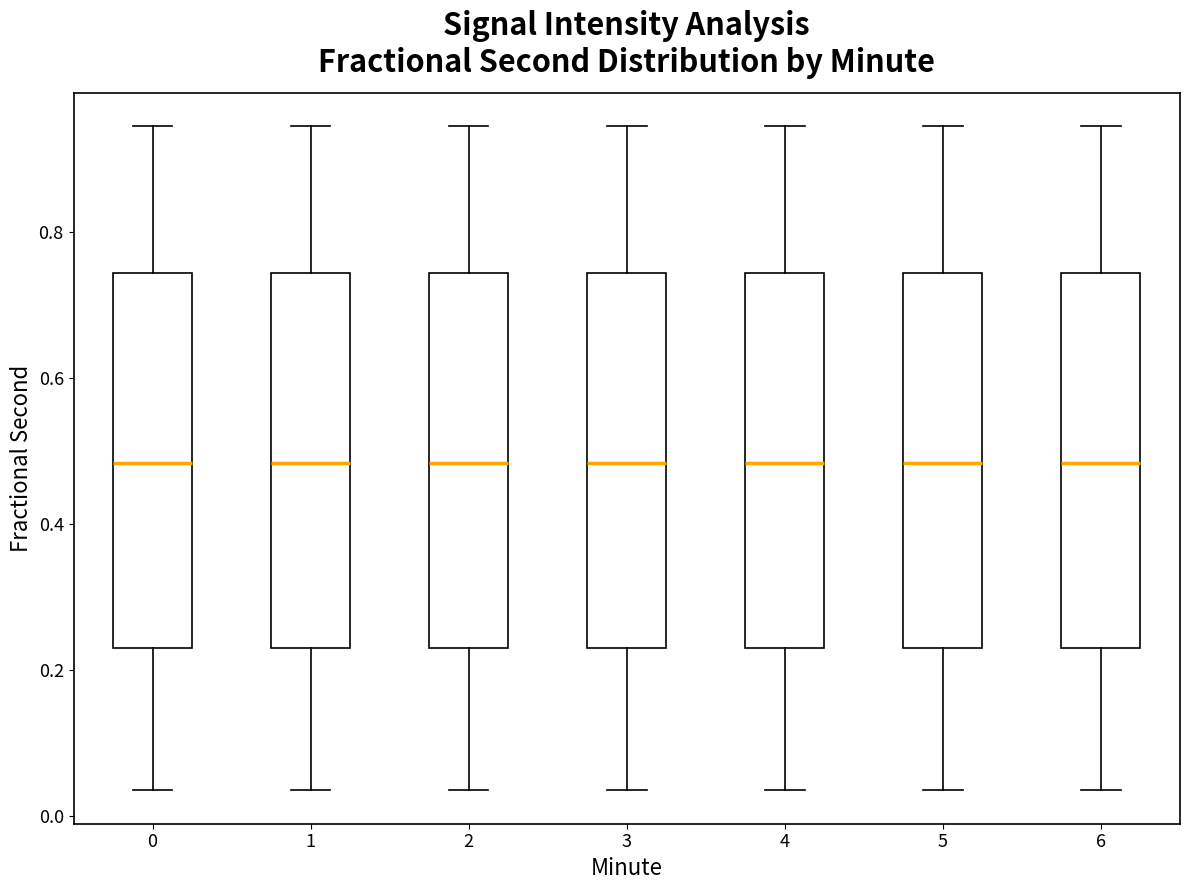

Reading left to right, read every box against the y-axis: the position of its median line, the range the box covers, and the ends of its whiskers. The values are not printed on the chart, so give them approximately, as read against the axis.

0: median 0.48, box 0.22 to 0.74, whiskers 0.04 to 0.94
1: median 0.48, box 0.22 to 0.74, whiskers 0.04 to 0.94
2: median 0.48, box 0.22 to 0.74, whiskers 0.04 to 0.94
3: median 0.48, box 0.22 to 0.74, whiskers 0.04 to 0.94
4: median 0.48, box 0.22 to 0.74, whiskers 0.04 to 0.94
5: median 0.48, box 0.22 to 0.74, whiskers 0.04 to 0.94
6: median 0.48, box 0.22 to 0.74, whiskers 0.04 to 0.94